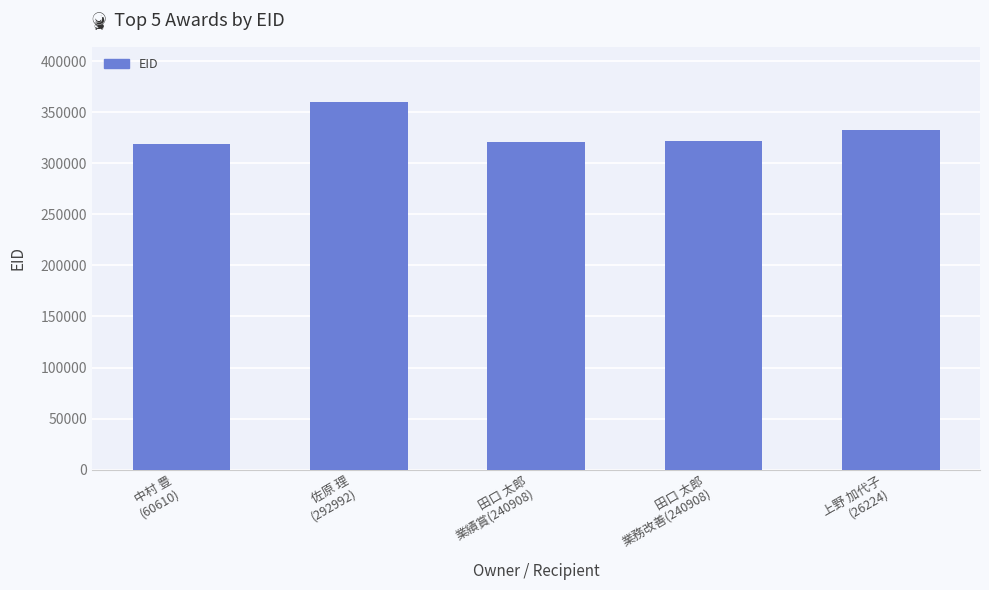

Where is the data nearest to the value 339257?

上野 加代子
(26224)